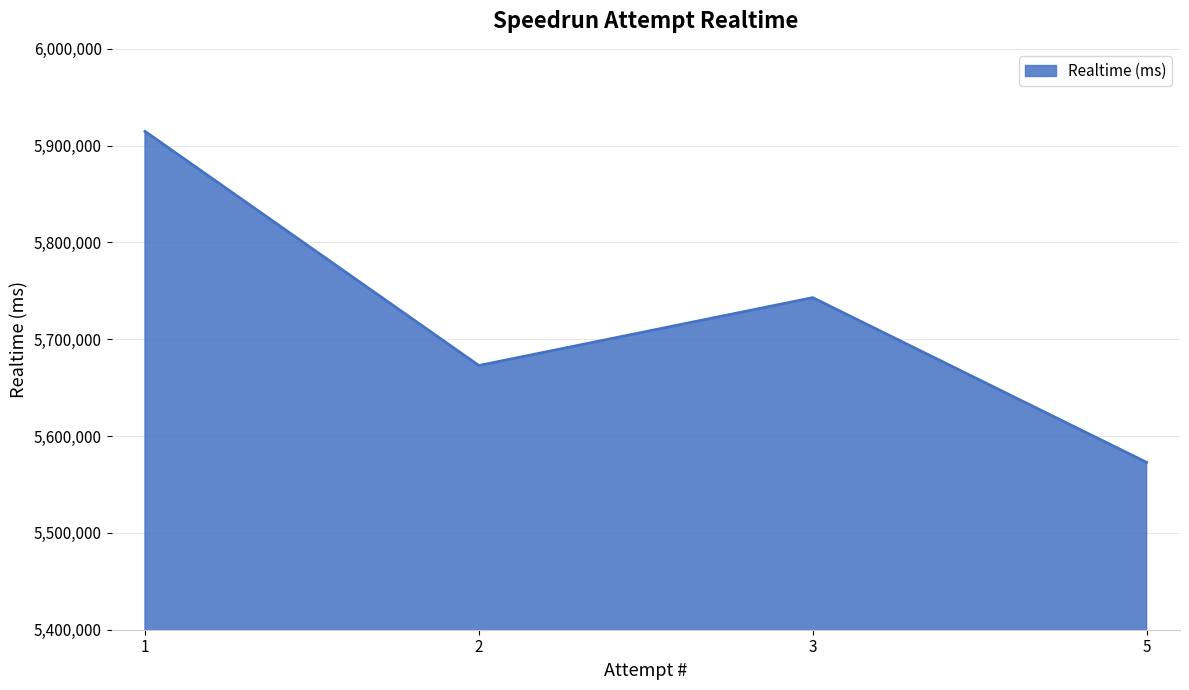

Reading left to right, transcribe all the data shown in this chart.

5914775	5672893	5743004	5572866